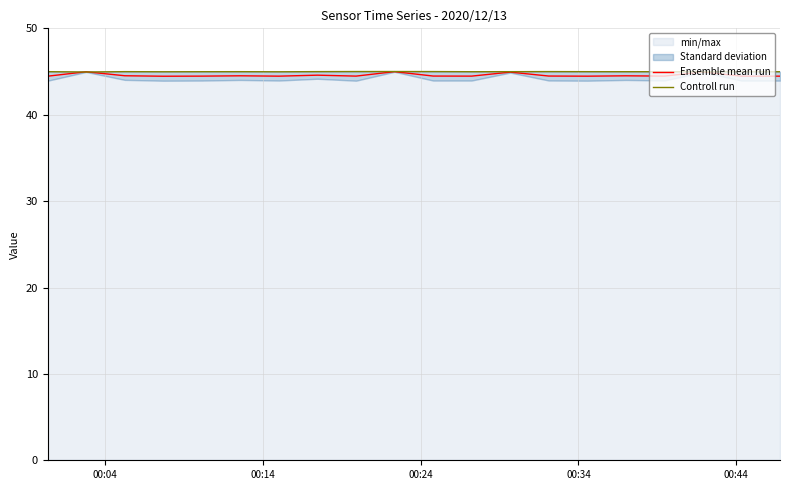

What is the highest value of the Ensemble mean run series?

45.0